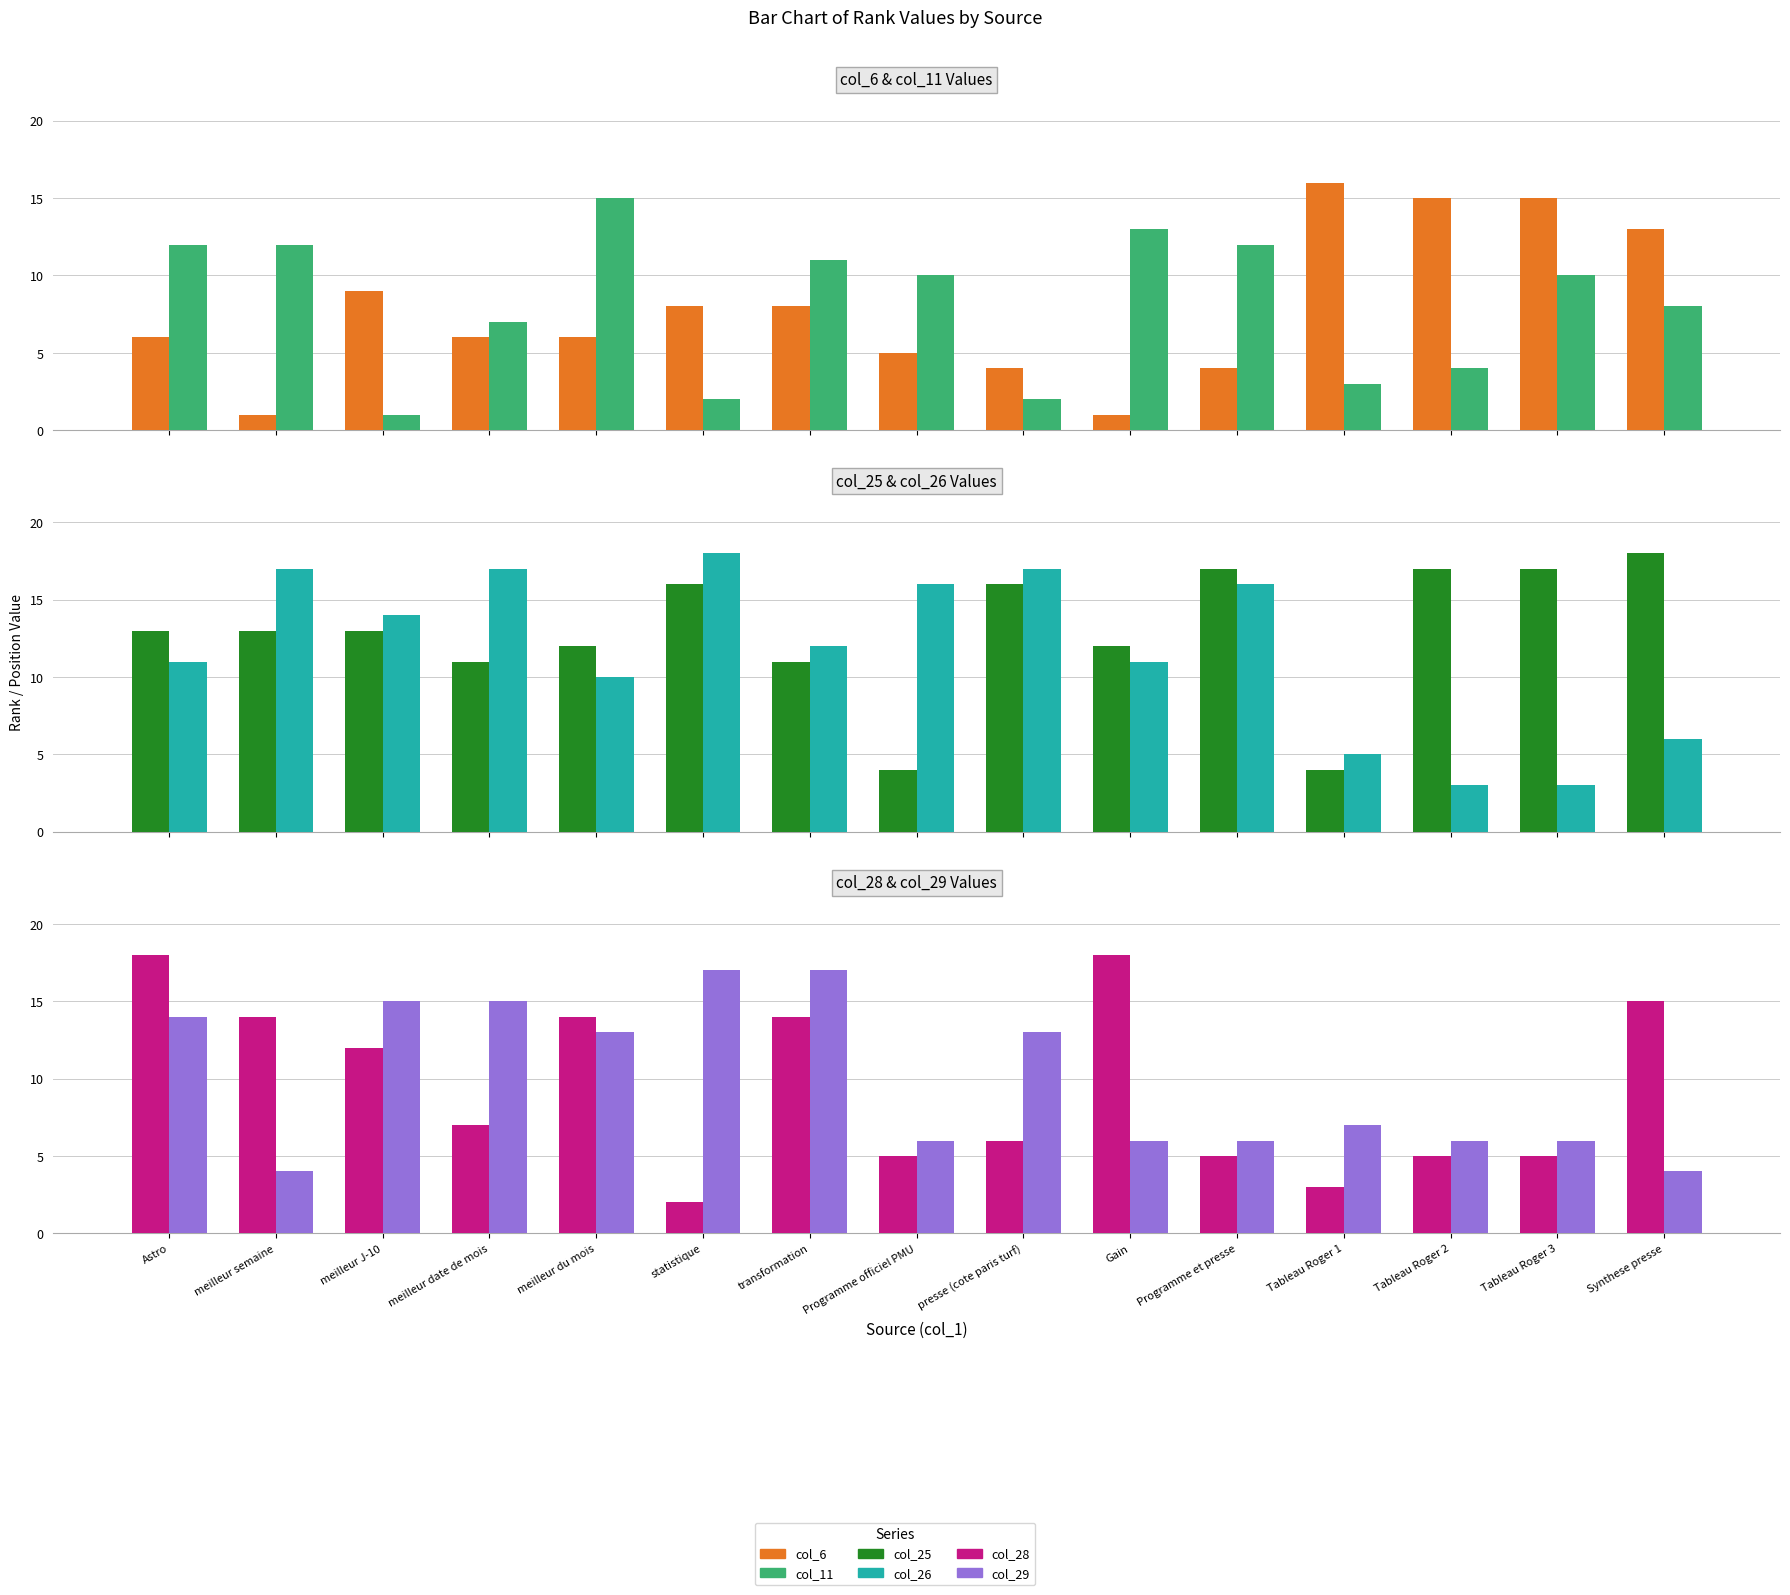

How many values in the col_28 series are below 7?

7